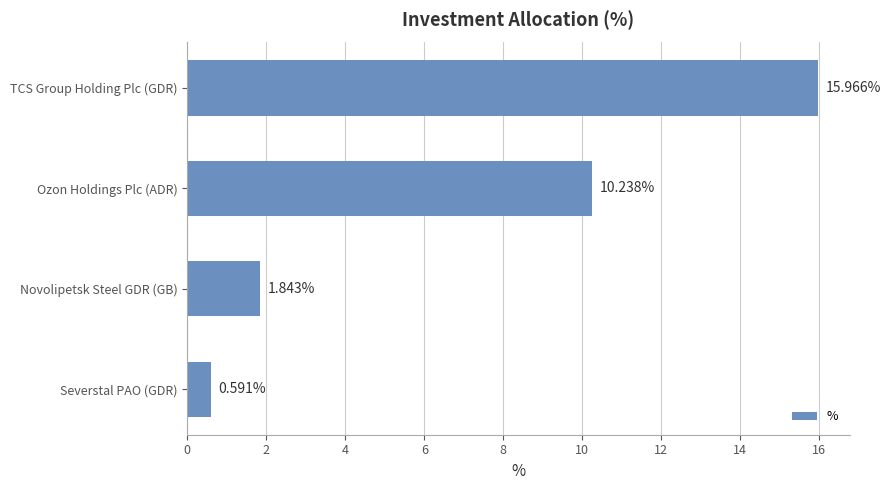

Count the number of values greater than 10.

2